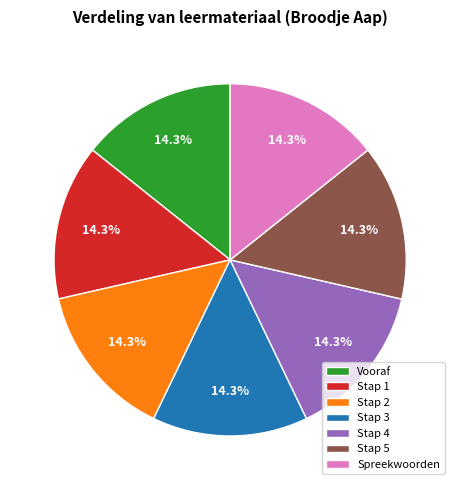

Is there a majority slice in this chart?

No